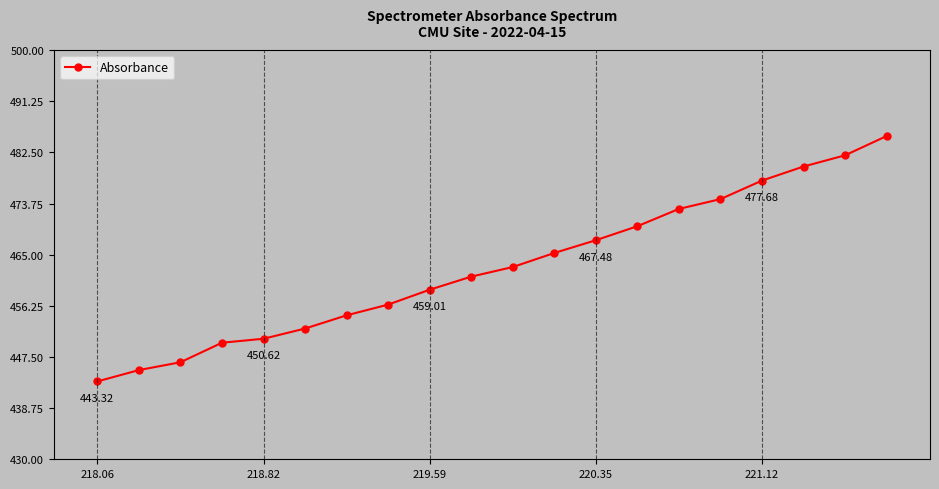

What is the difference between the maximum and minimum values?

42.0